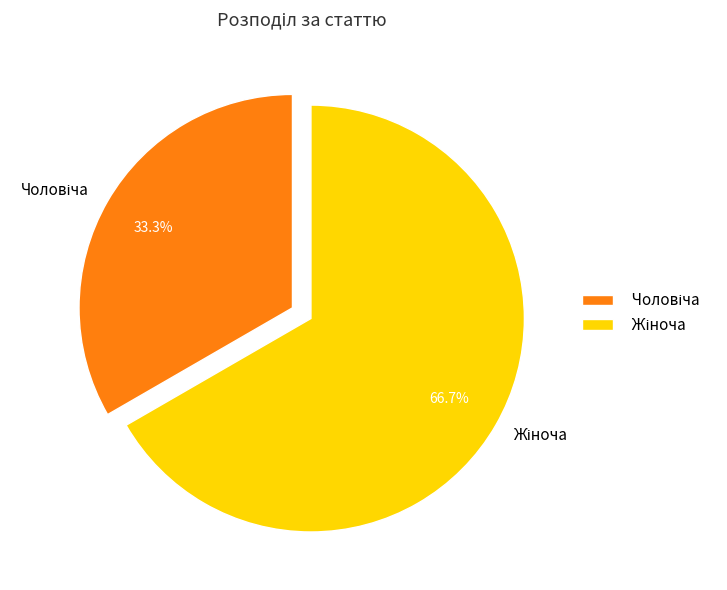

Is there a majority slice in this chart?

Yes